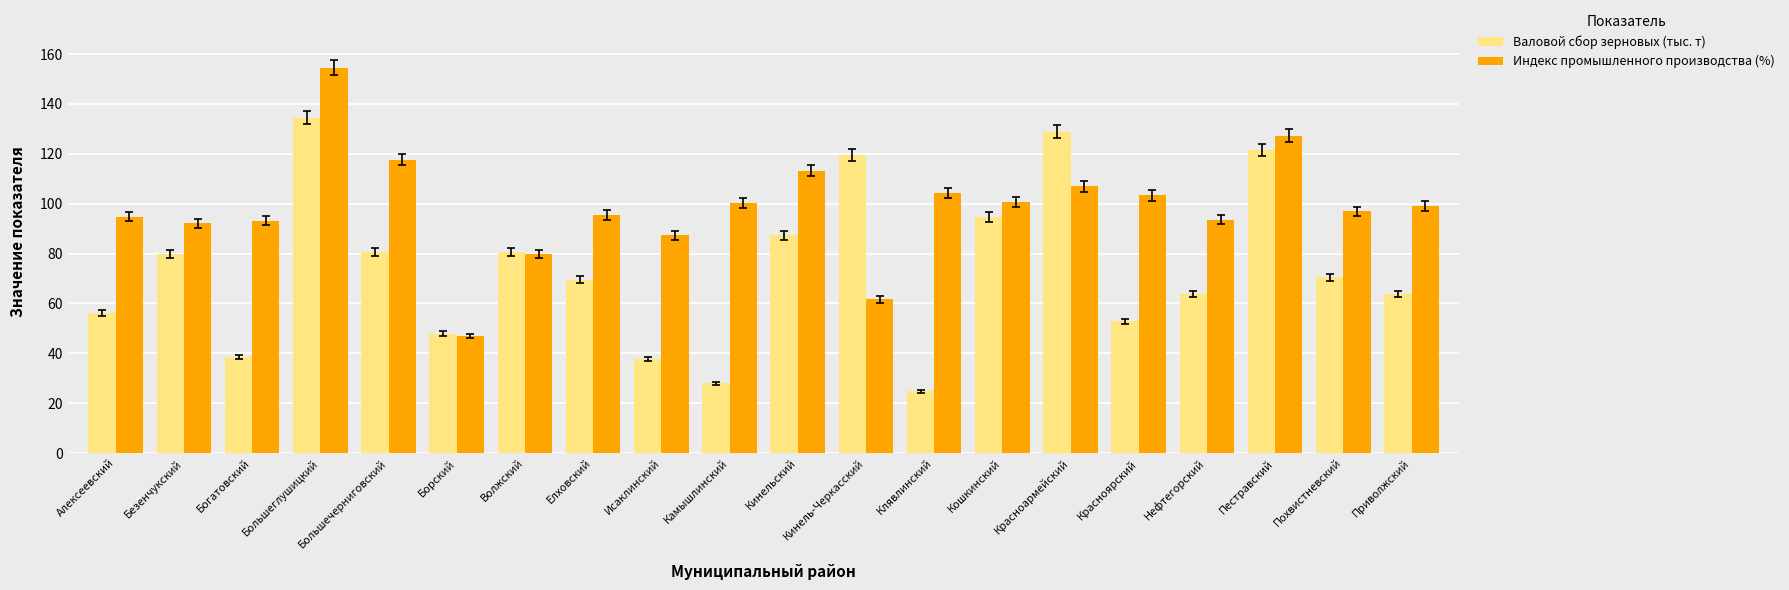

At Алексеевский, list the series in order from smallest to largest.

Валовой сбор зерновых (тыс. т), Индекс промышленного производства (%)